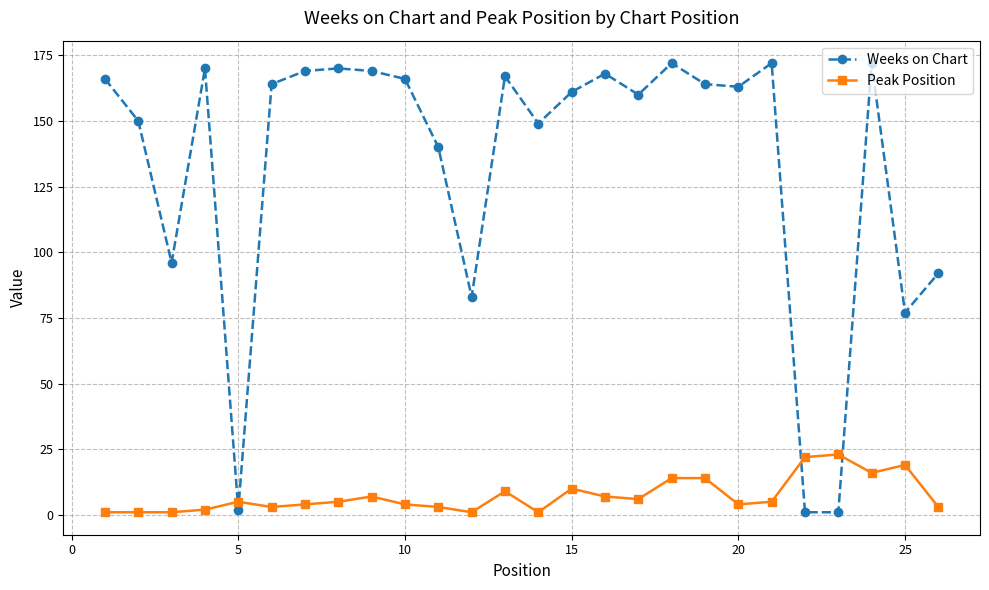

Rank the series by their maximum value, from lowest to highest.

Peak Position, Weeks on Chart